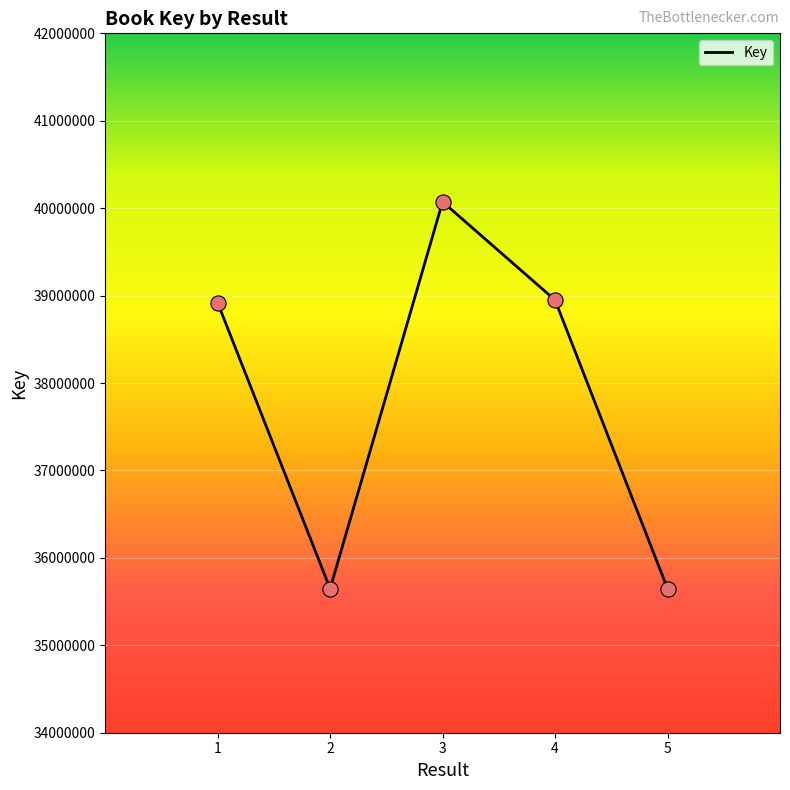

What is the change in value from 1 to 4?

+30627